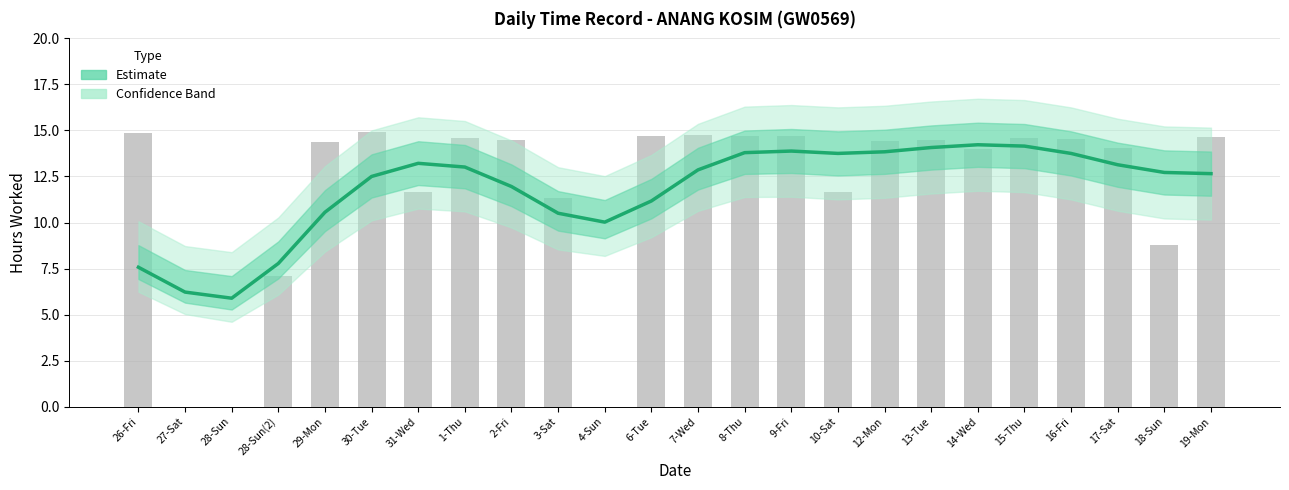

At which category does the chart reach its minimum across all series?

28-Sun